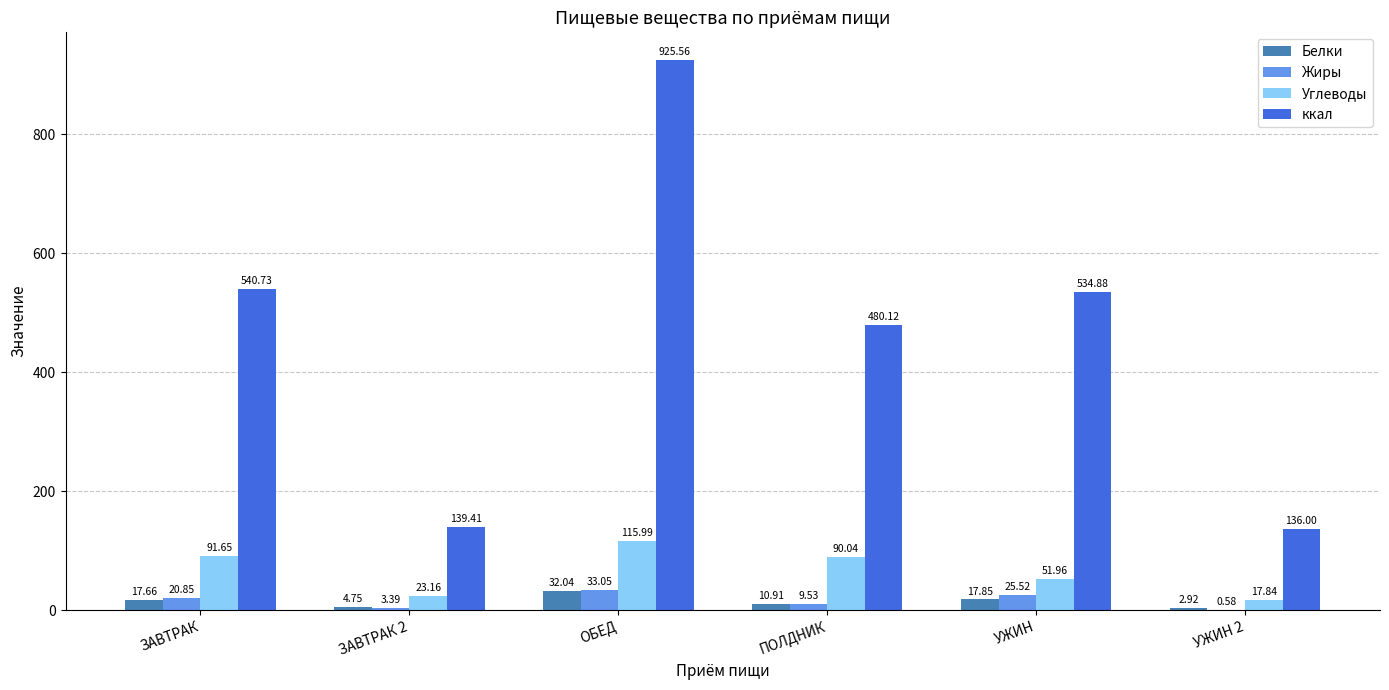

Which series has the largest range (max minus min)?

ккал